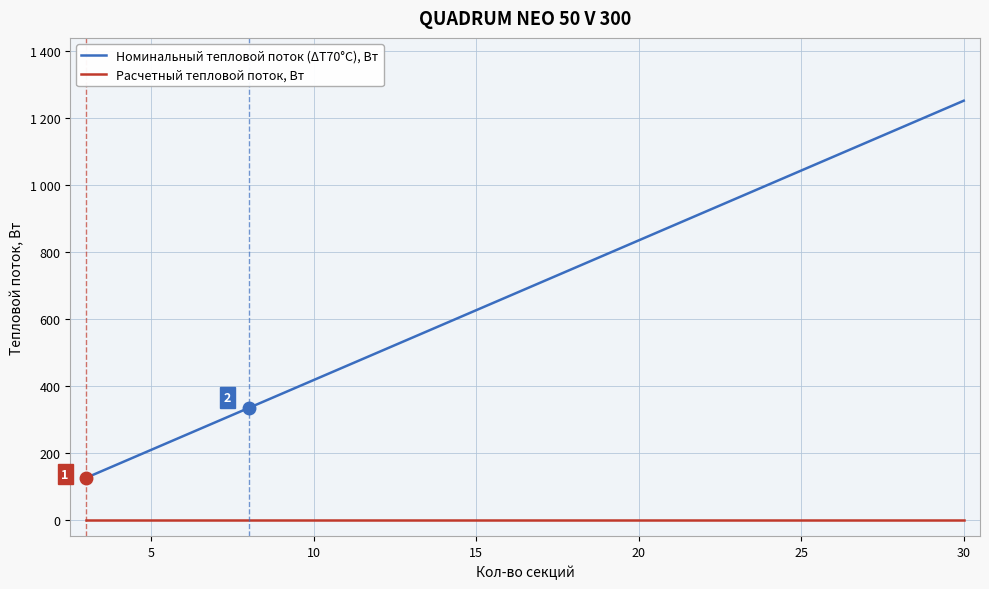

What are all the series names shown in the legend?

Номинальный тепловой поток (ΔТ70°С), Вт, Расчетный тепловой поток, Вт